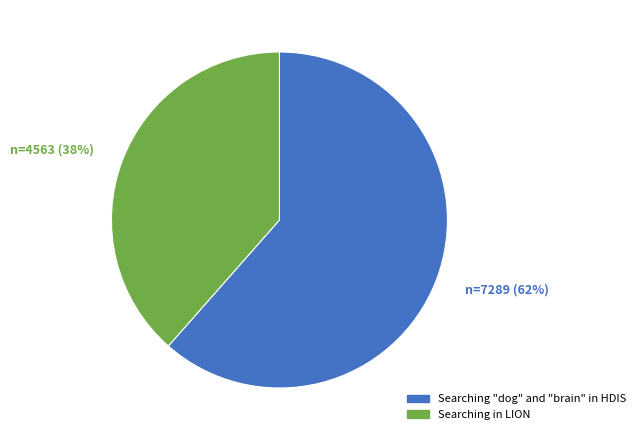

How many segments does this pie chart have?

2